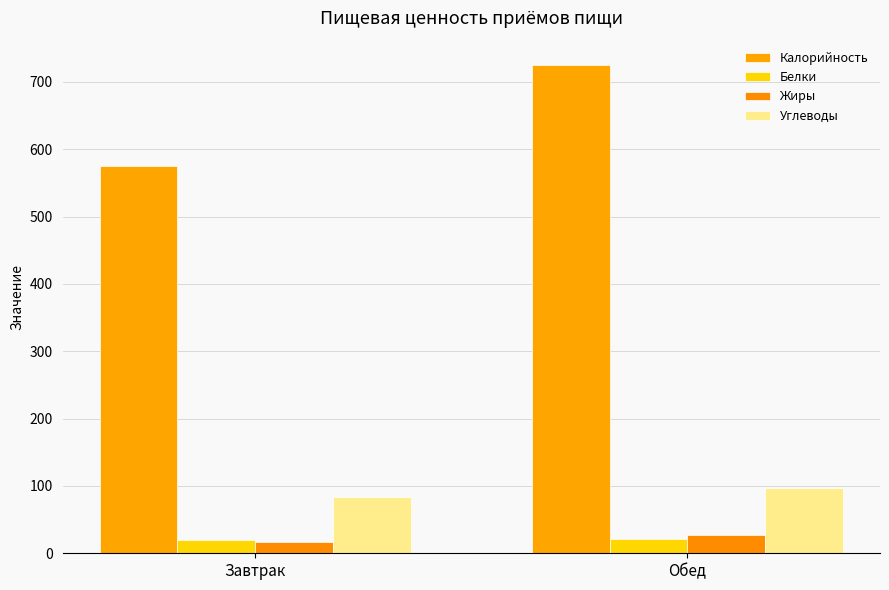

Is it true that Жиры equals 26.8 at Обед?

True